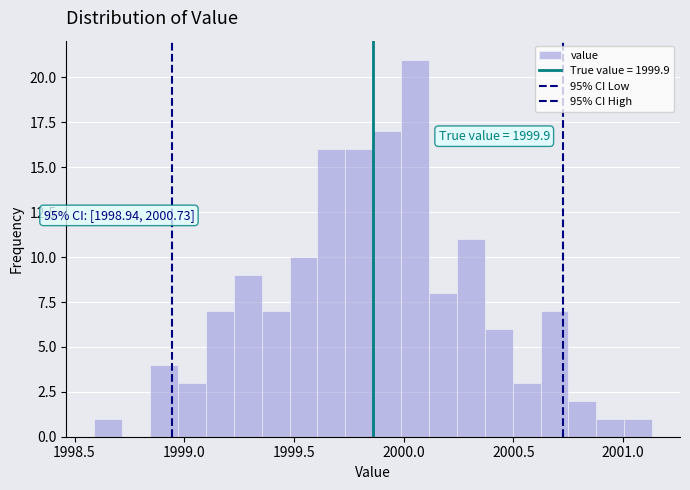

Read against the x-axis, roughly where is the centre of the tallest bar?

2000.05